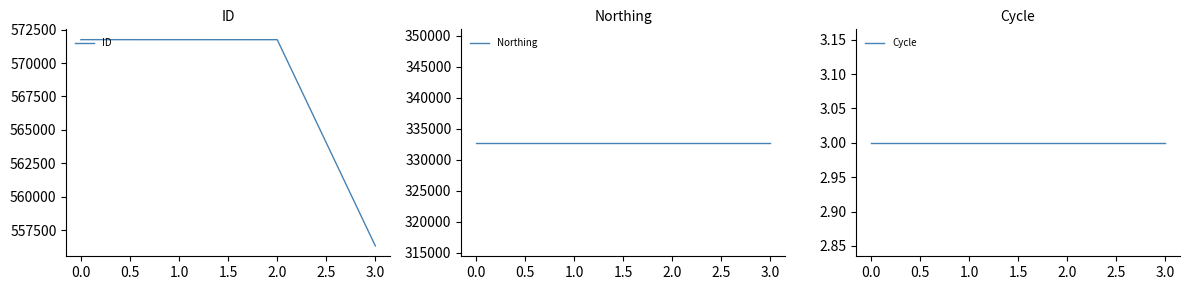

True or false: ID has a value of 839855 at 0.0.

False